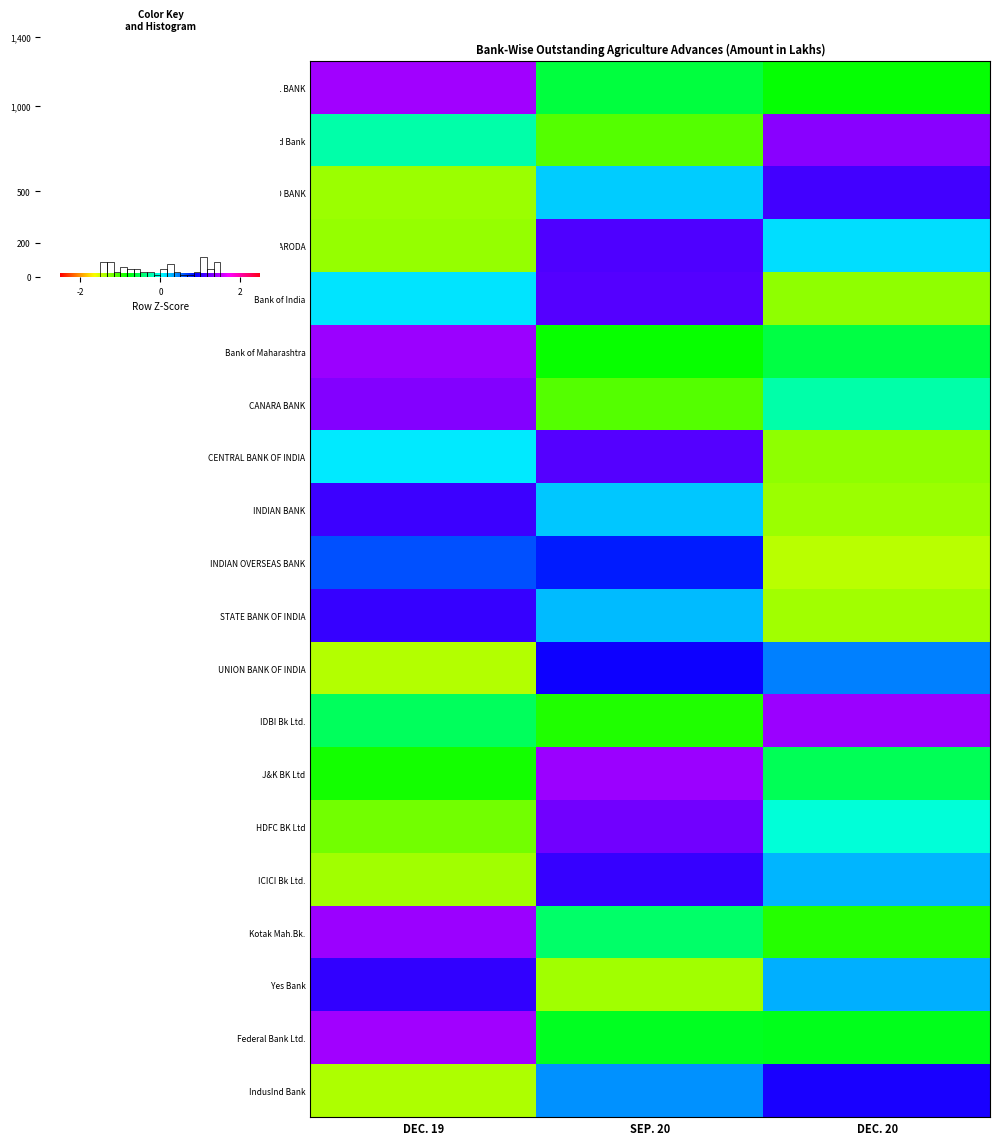

What is the sum of the Yes Bank values at DEC. 20 and DEC. 19?

1.3